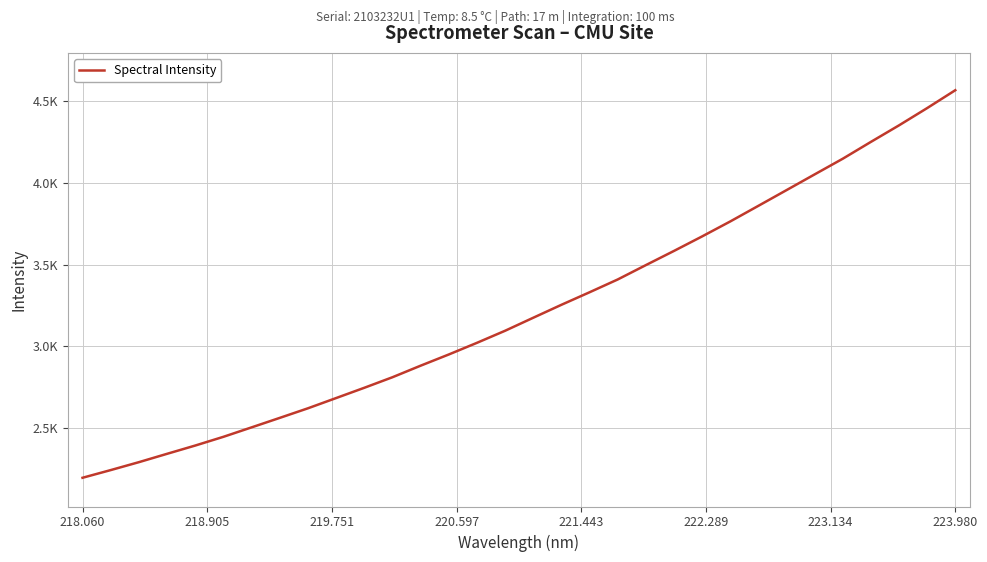

Does the chart have visible grid lines?

Yes